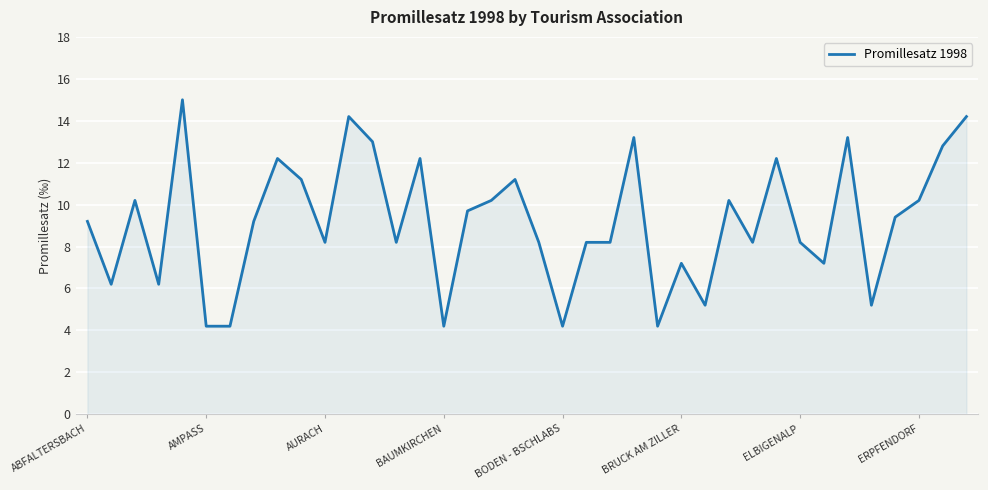

What is the difference between the maximum and minimum values?

10.8